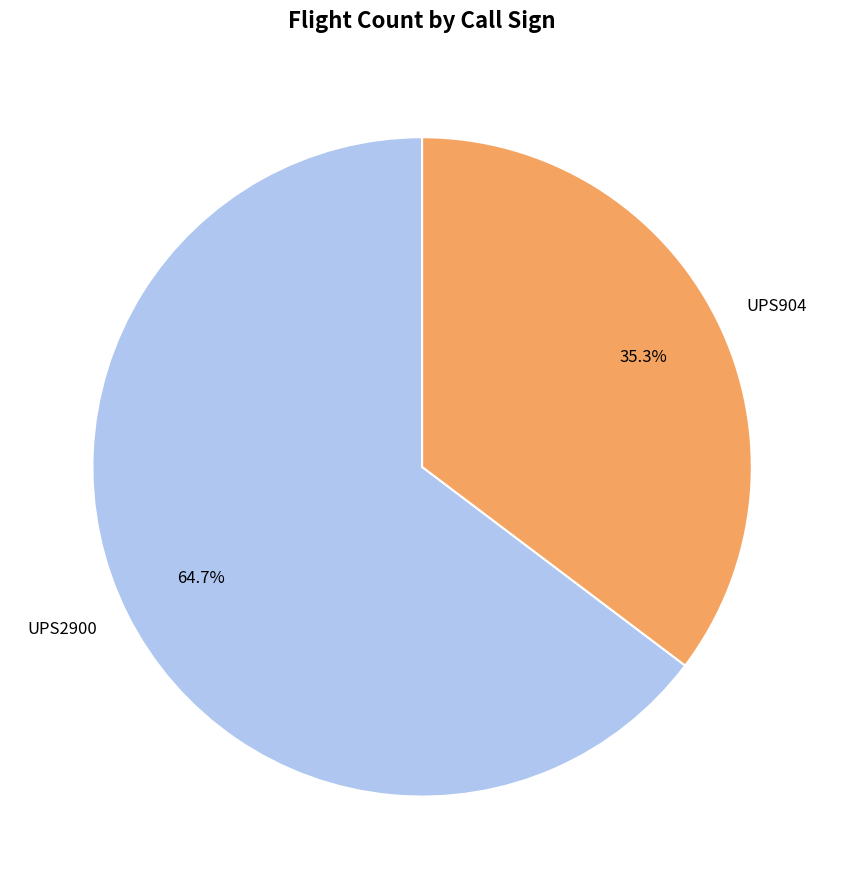

Which category has the smallest portion of the pie?

UPS904